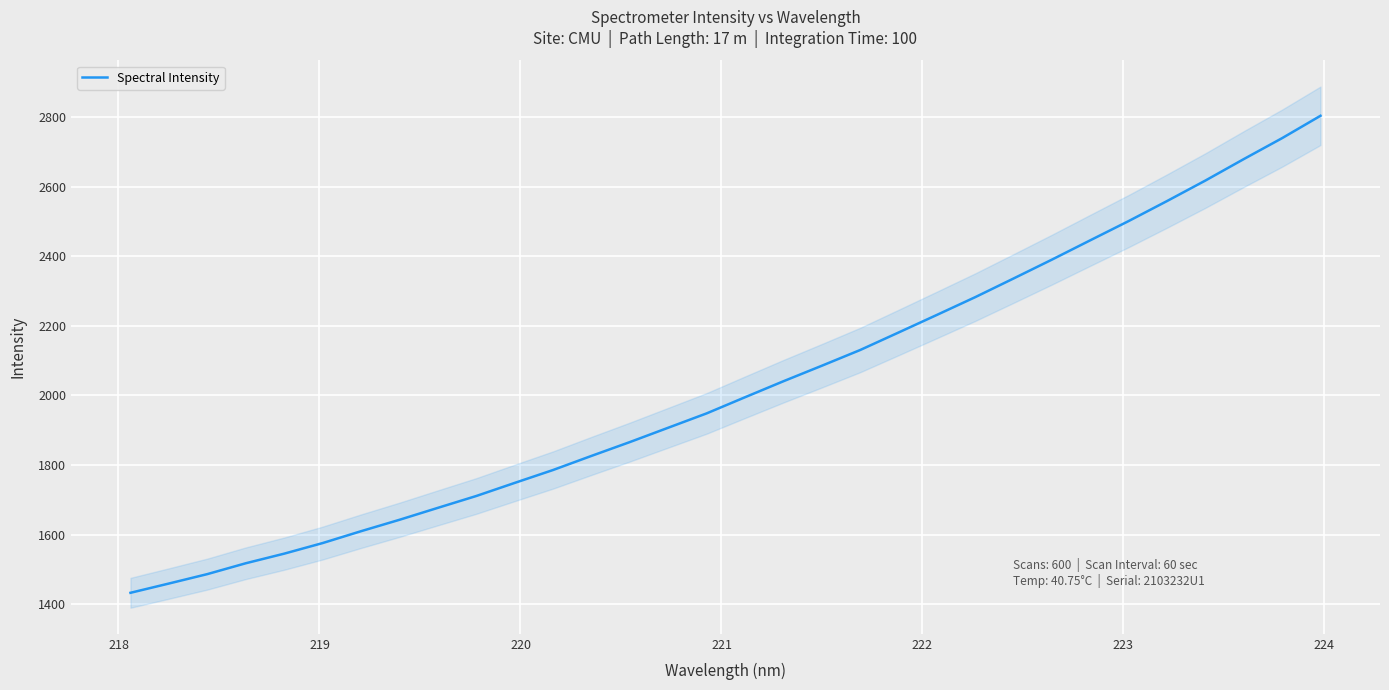

What is the value of the 26th point from the left?

2446.2